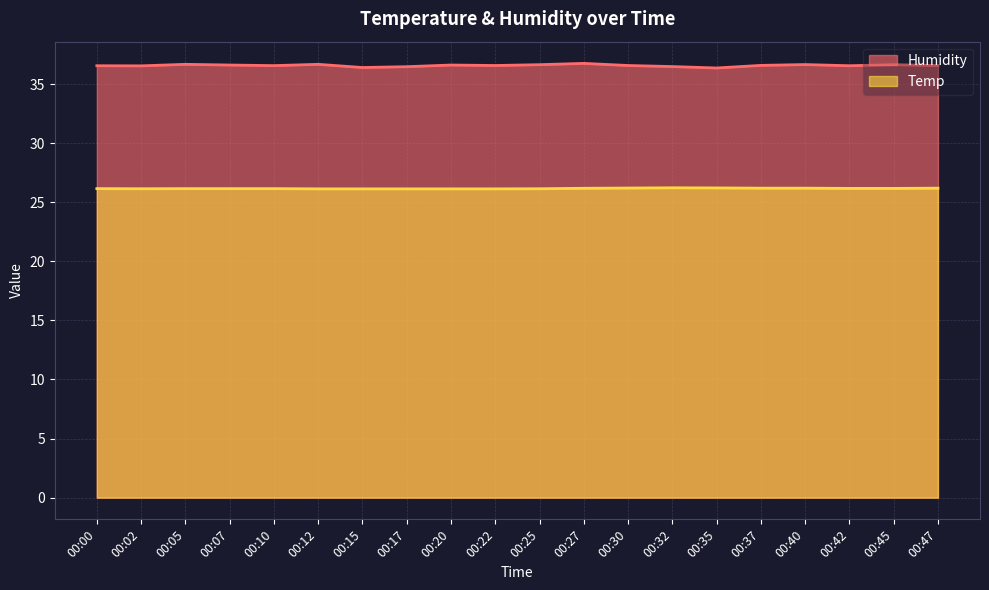

What is the spread (max minus min) of values at 00:17?

10.3